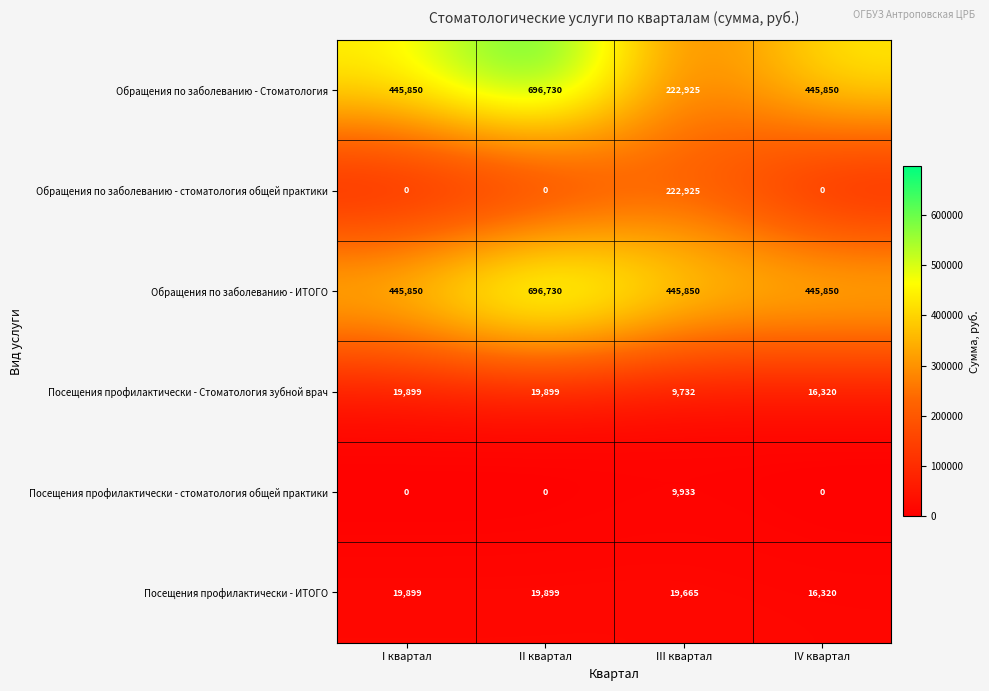

Reading left to right, extract all data points from this chart.

Обращения по заболеванию - Стоматология: 445850	696730	222925	445850
Обращения по заболеванию - стоматология общей практики: 0	0	222925	0
Обращения по заболеванию - ИТОГО: 445850	696730	445850	445850
Посещения профилактически - Стоматология зубной врач: 19899	19899	9732	16320
Посещения профилактически - стоматология общей практики: 0	0	9933	0
Посещения профилактически - ИТОГО: 19899	19899	19665	16320